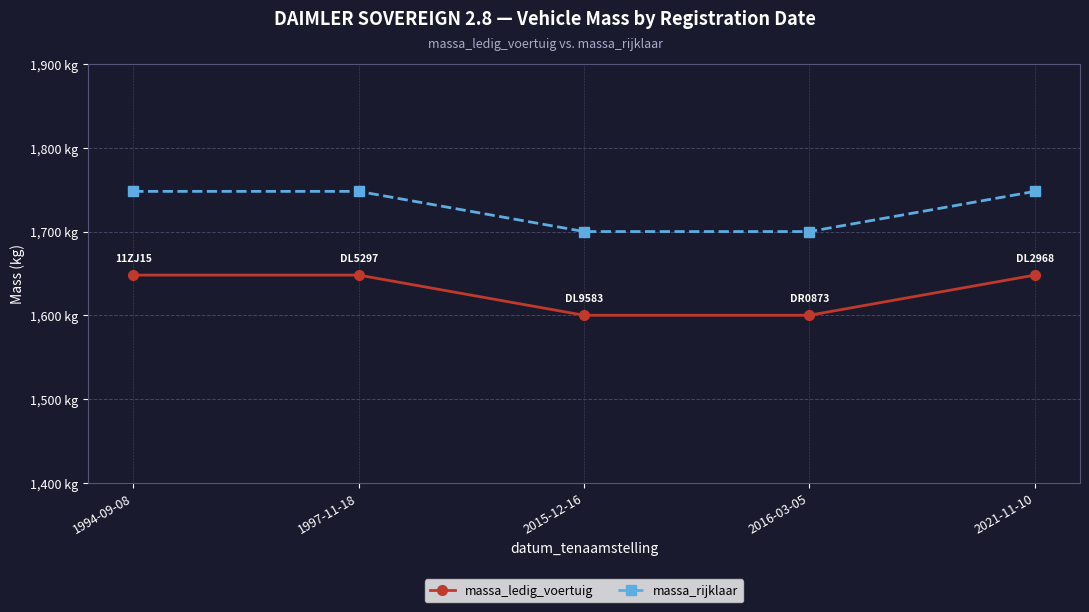

What is the label of the 2nd point from the right?

2016-03-05